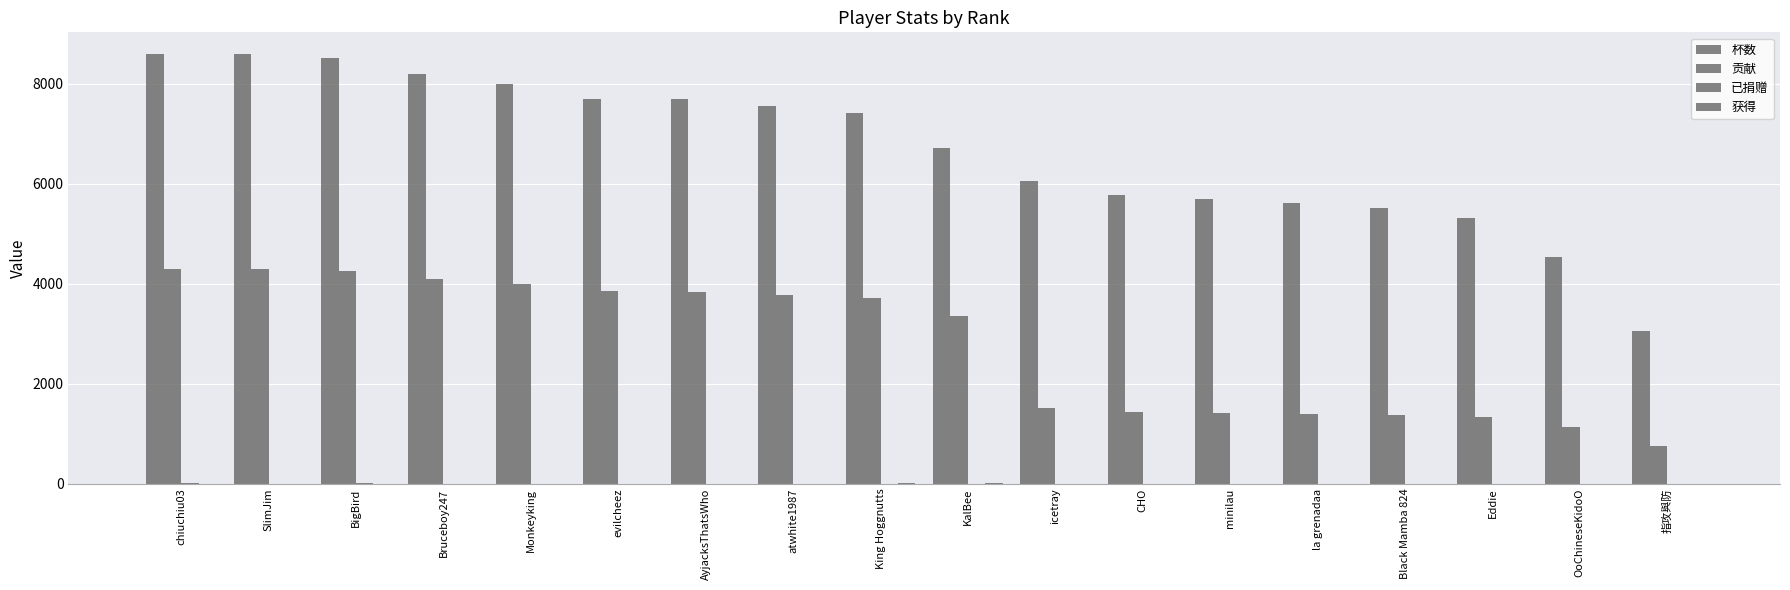

The 获得 series shows 0 at Black Mamba 824. True or false?

True